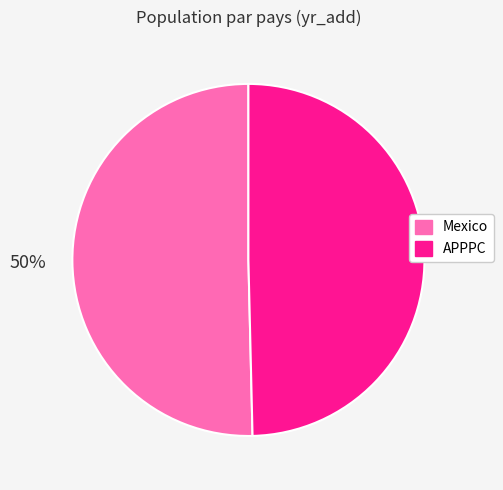

What is the ratio of the value at Mexico to the value at APPPC?

1.0